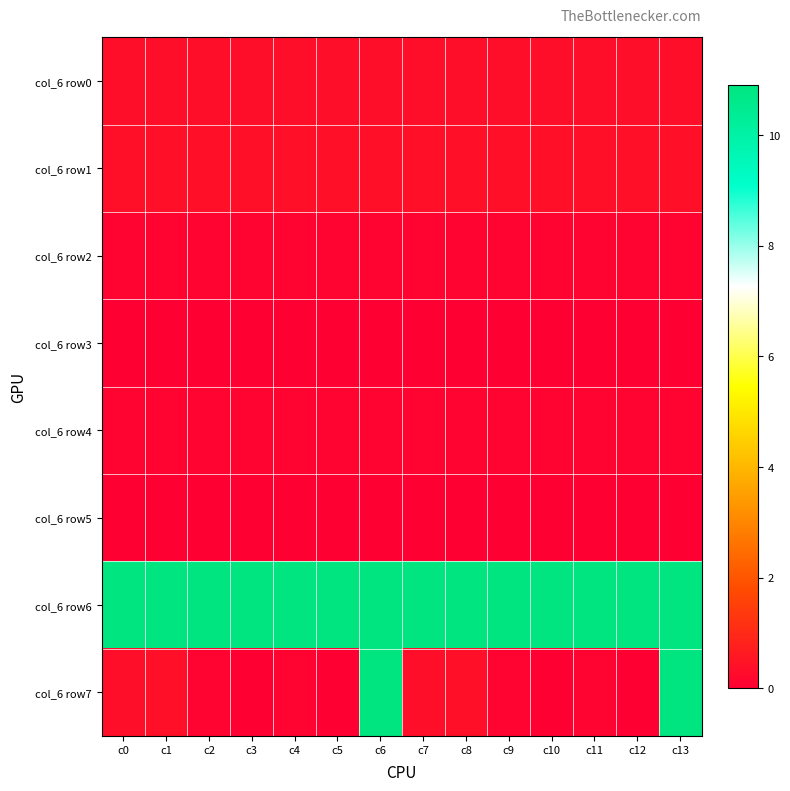

How many categories are shown in the chart?

14